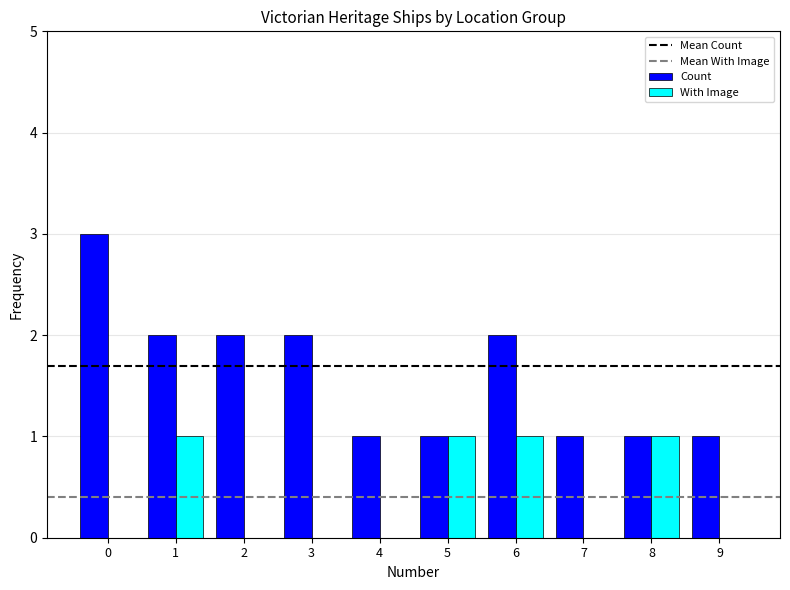

Count the number of categories in the chart.

10